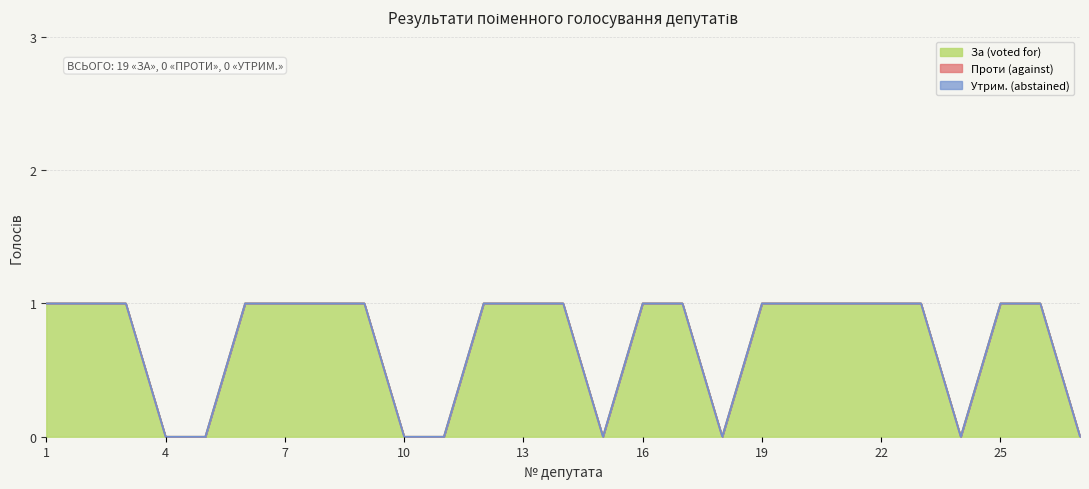

How many data points does each series have?

27